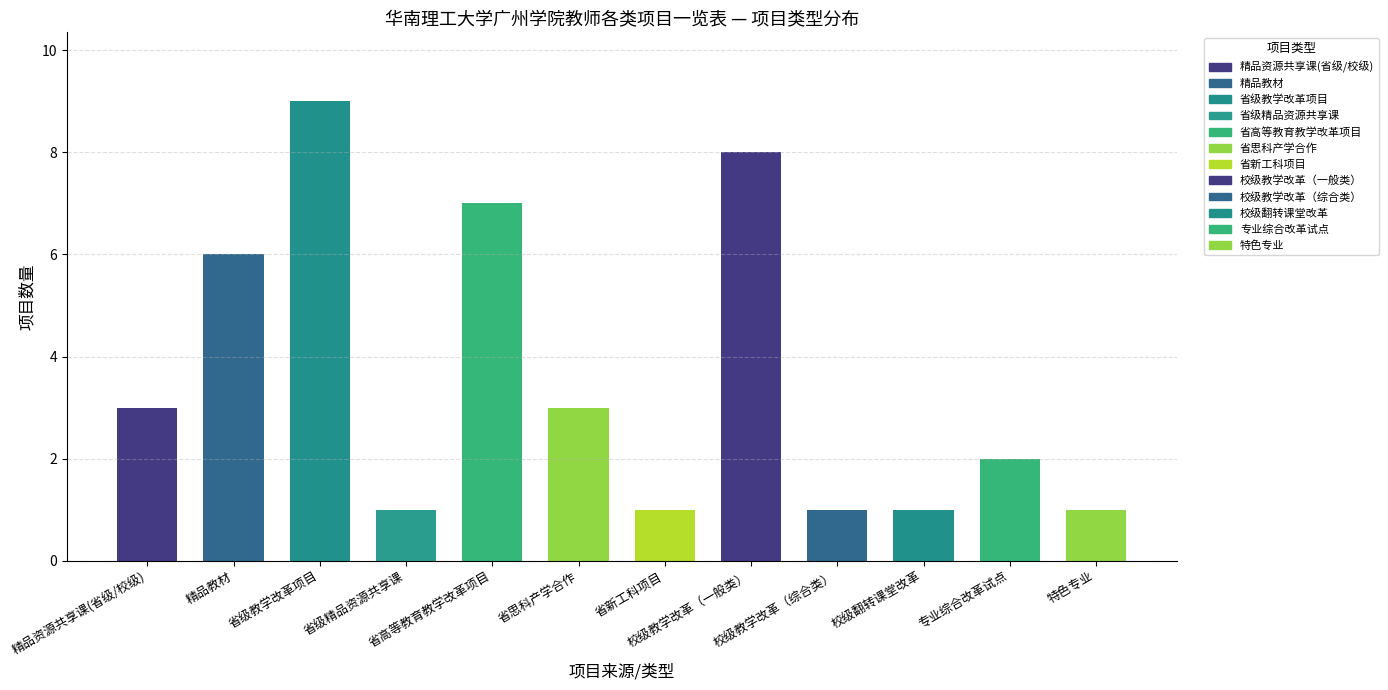

What is the value of the 4th bar from the left?

1